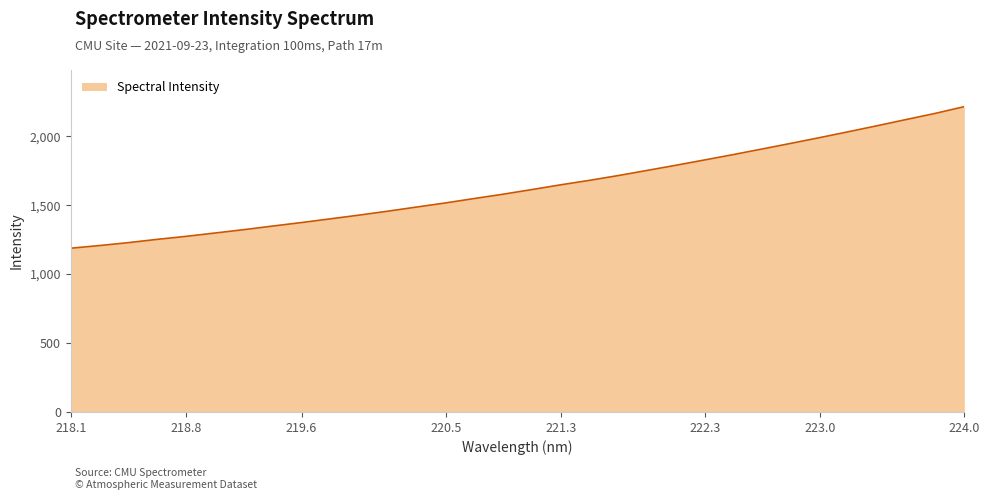

What is the smallest value displayed?

1187.7